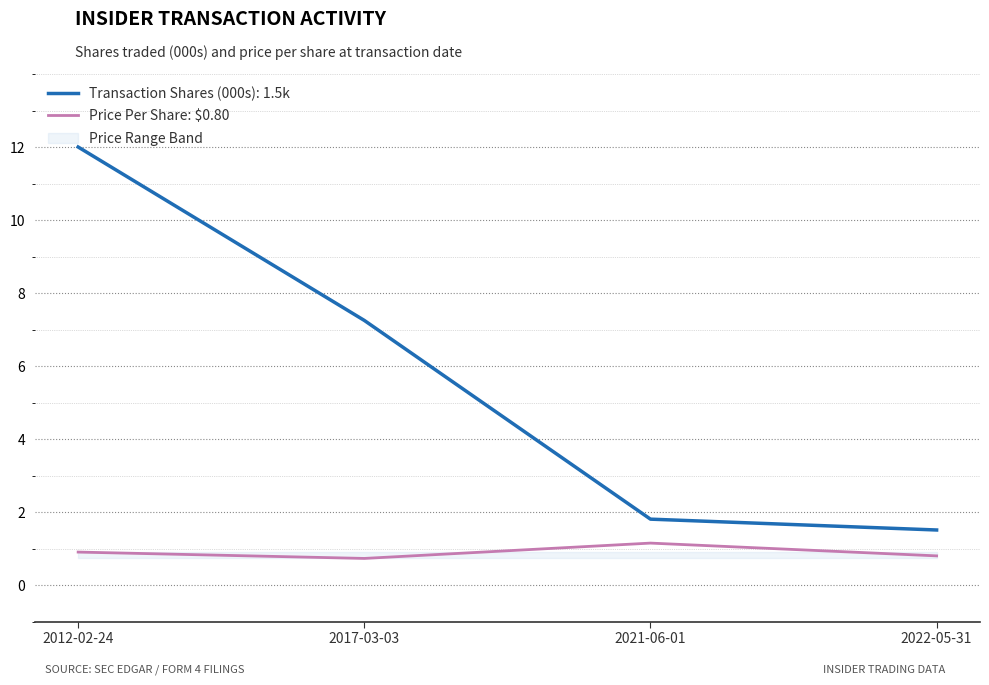

How many points are higher than both their immediate neighbors (excluding endpoints)?

1